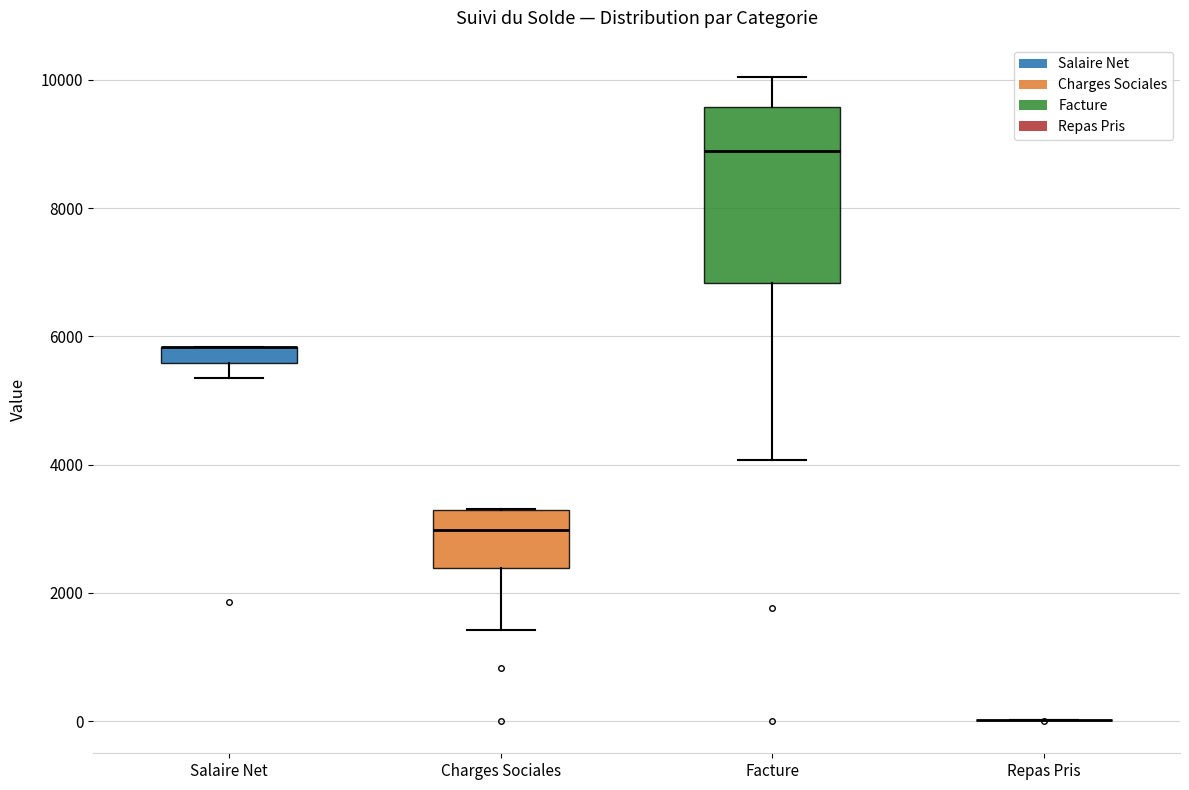

Comparing the boxes themselves (not the whiskers), which one is the tallest?

Facture